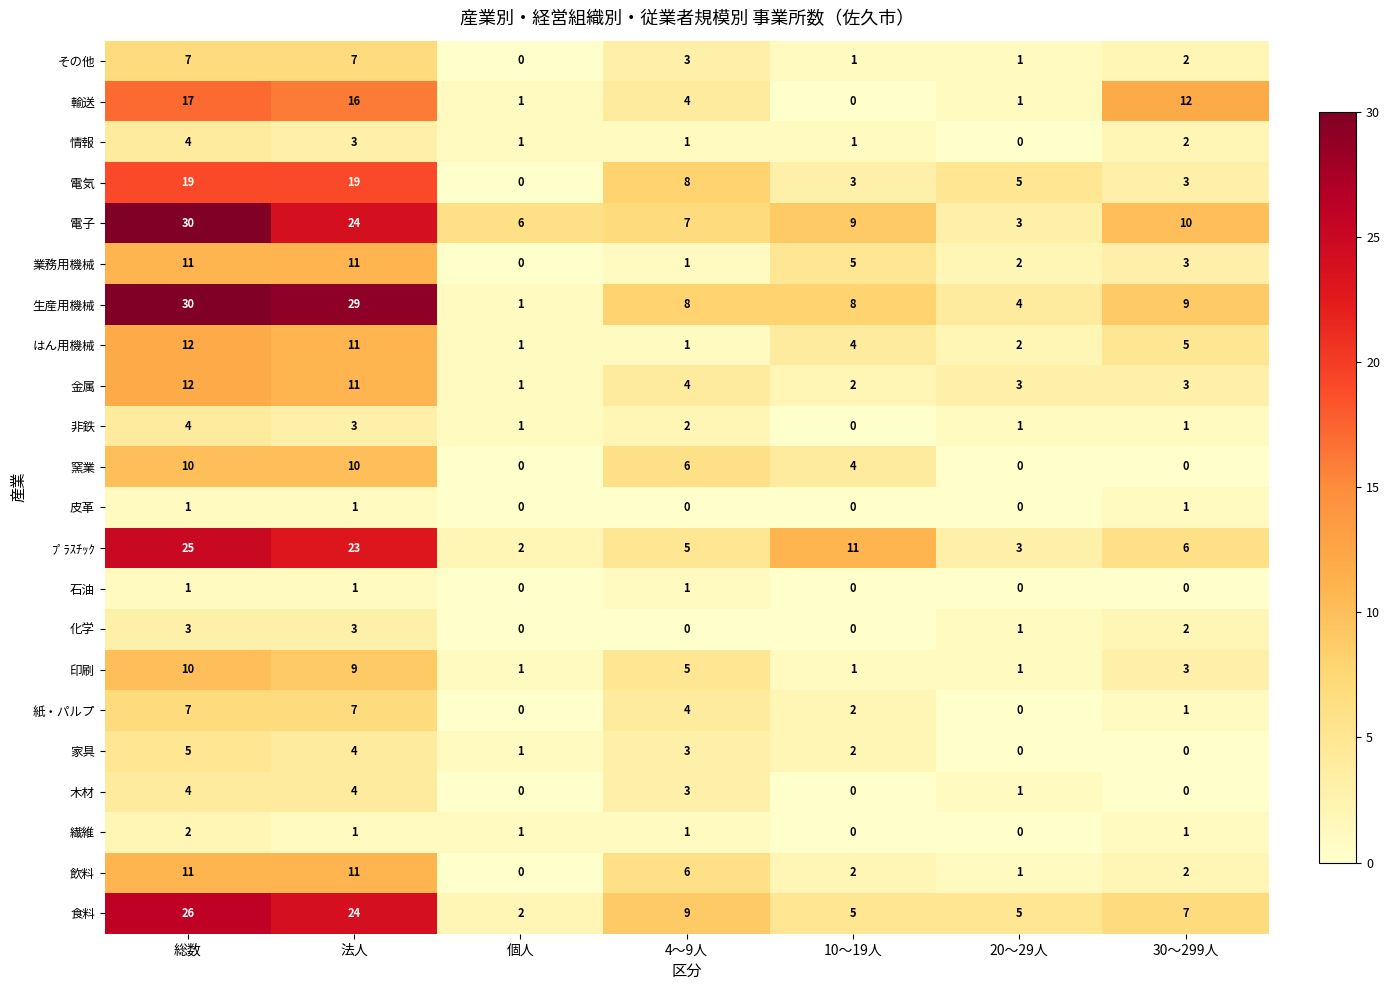

Where does the 化学 series first go above 1?

総数